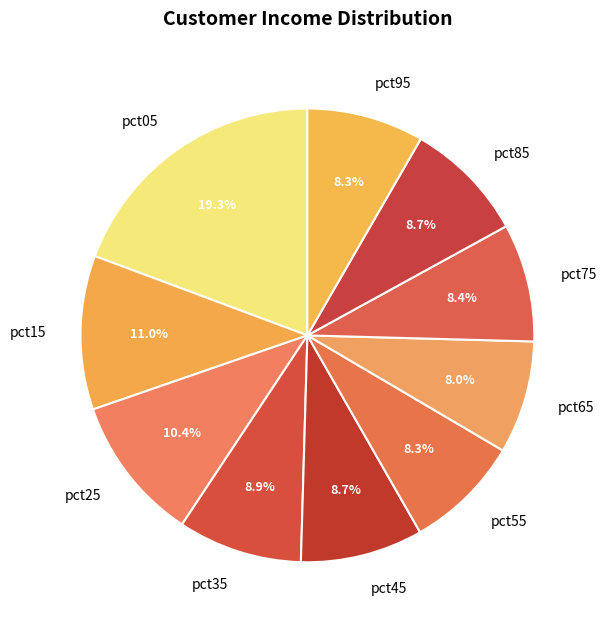

Which slice is the largest?

pct05